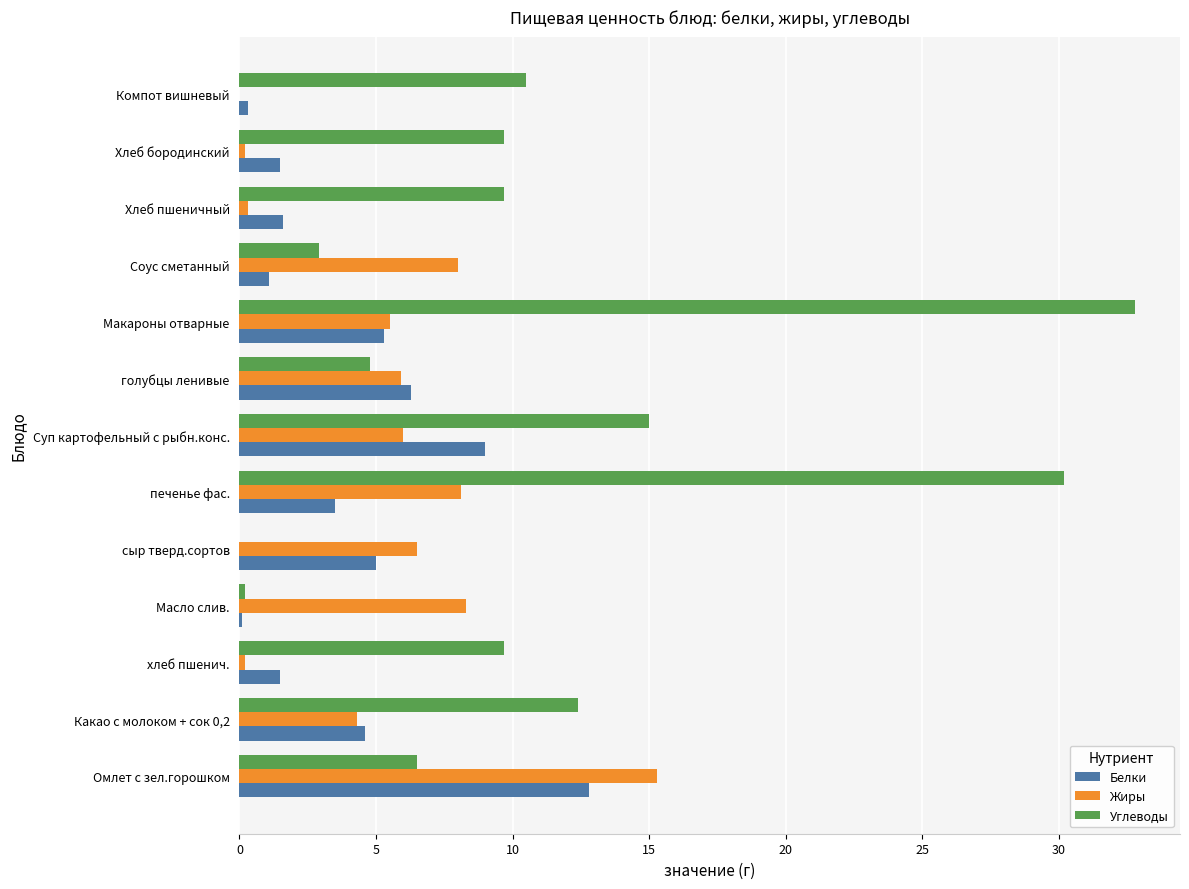

What is the sum of the Углеводы values at Суп картофельный с рыбн.конс. and Соус сметанный?

17.9